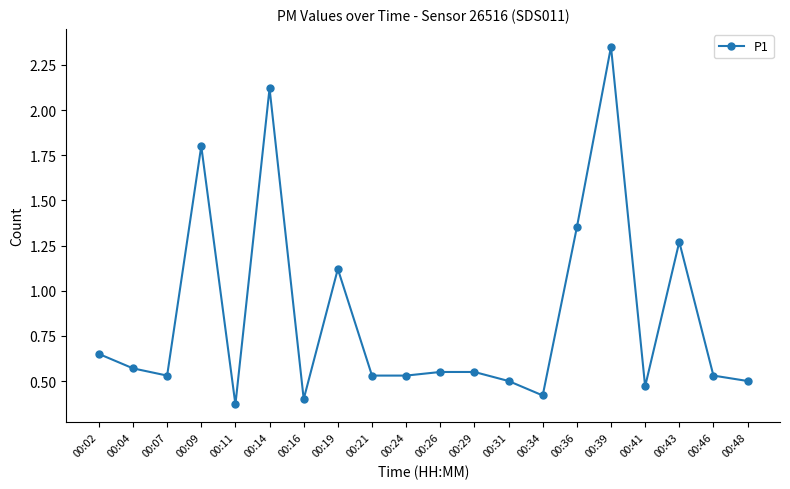

What is the average value?

0.9